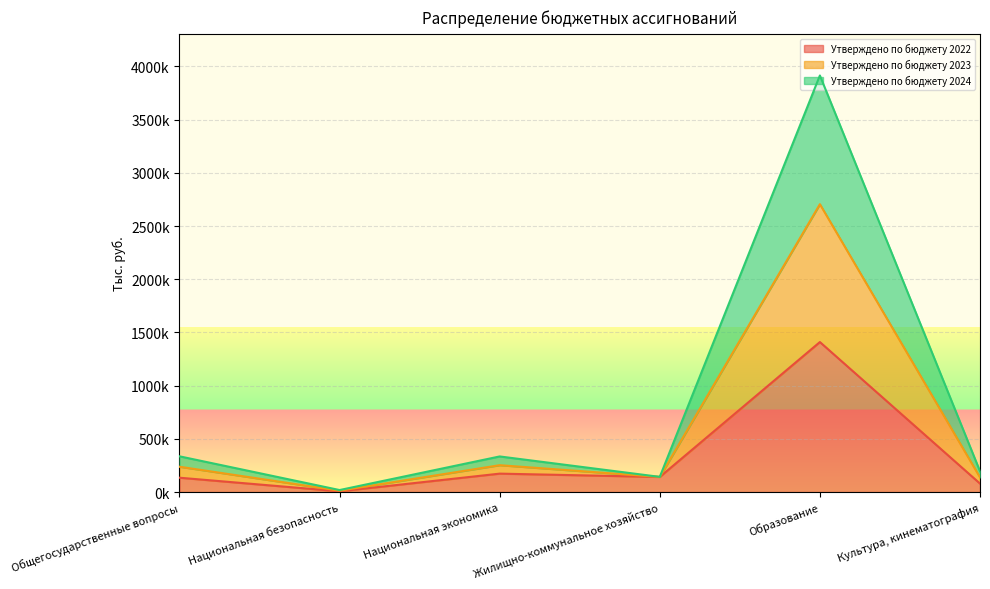

True or false: Утверждено по бюджету 2022 has a value of 120529.1 at Культура, кинематография.

False